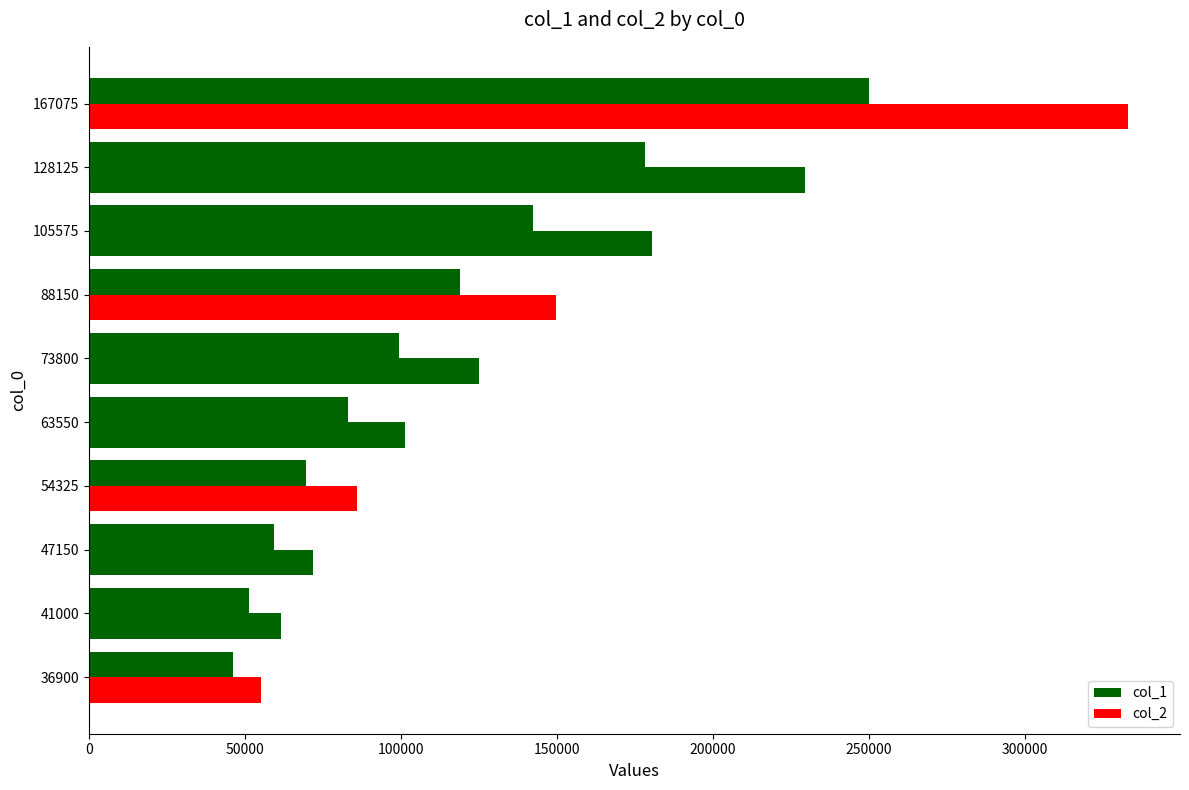

How many values in the col_2 series are below 125050?

5